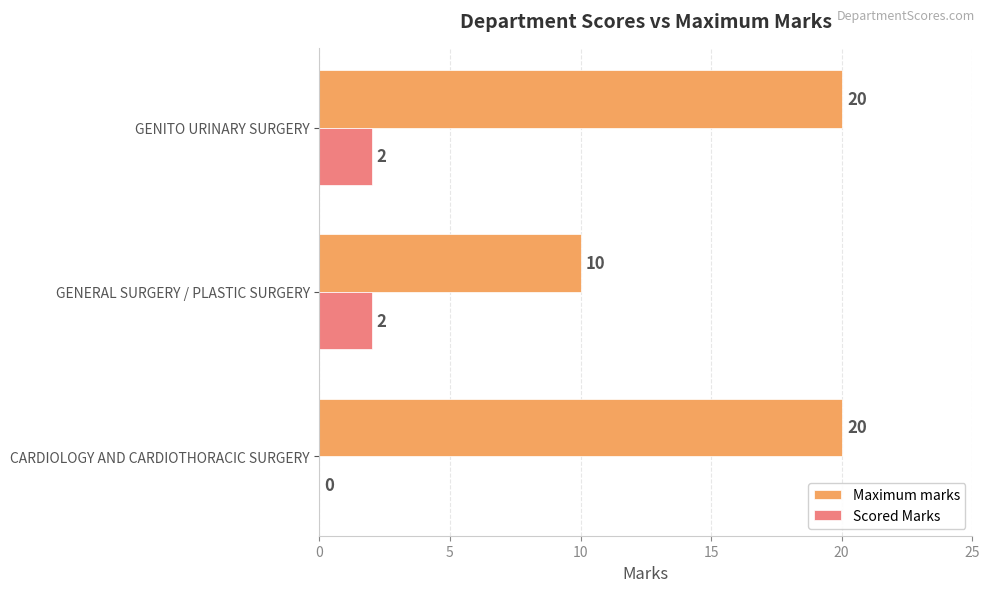

What is the sum of all Maximum marks values?

50